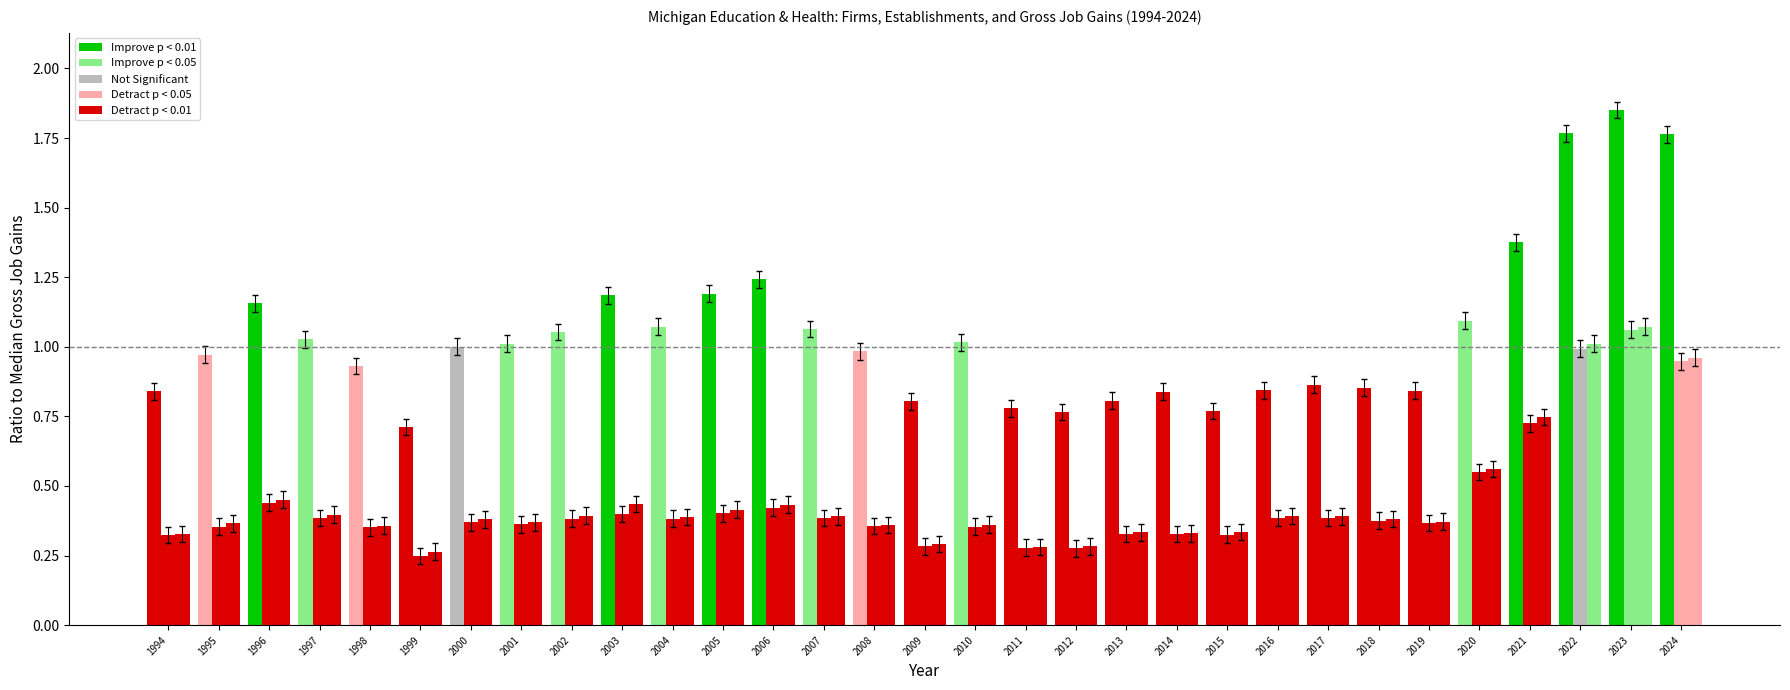

What is the spread (max minus min) of values at 2006?

0.8